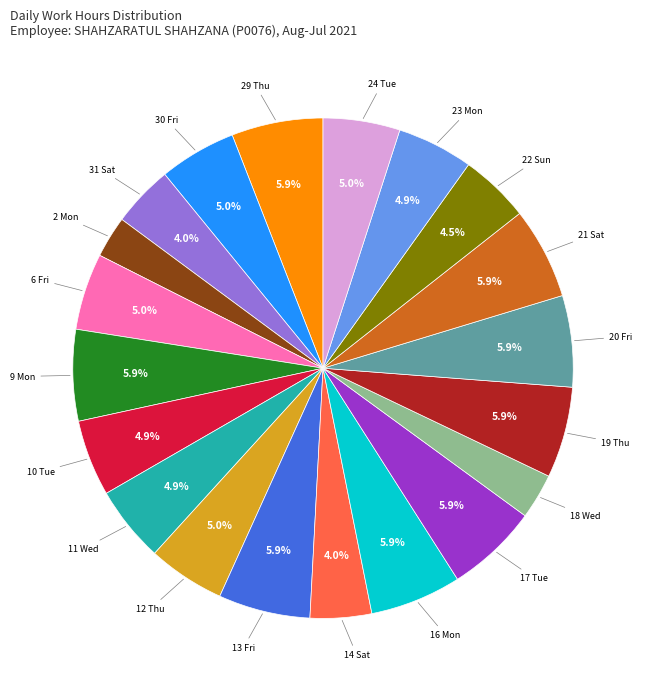

Does any single category account for the majority?

No